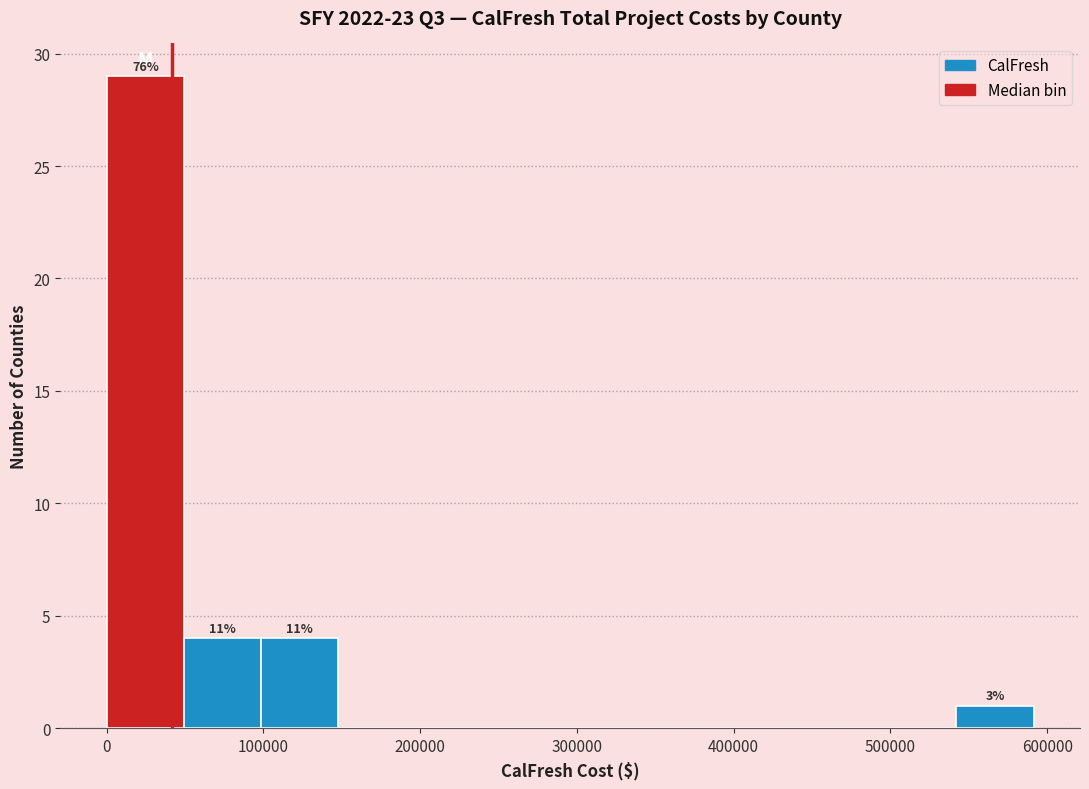

Which range on the x-axis has the tallest bar?

0 to 50000